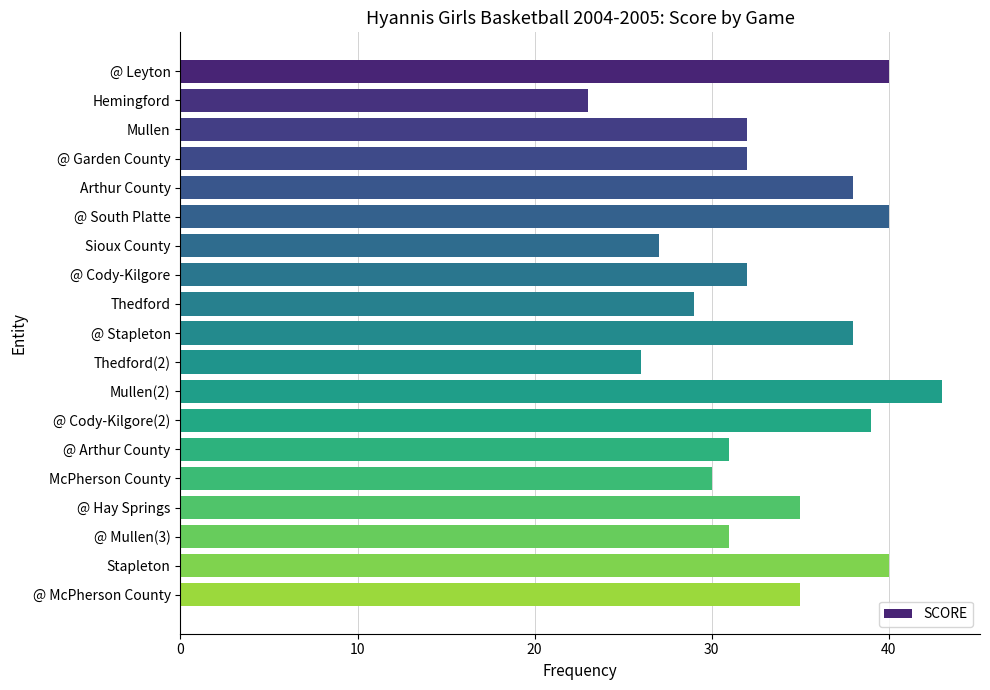

Which has a higher value, Mullen(2) or McPherson County?

Mullen(2)